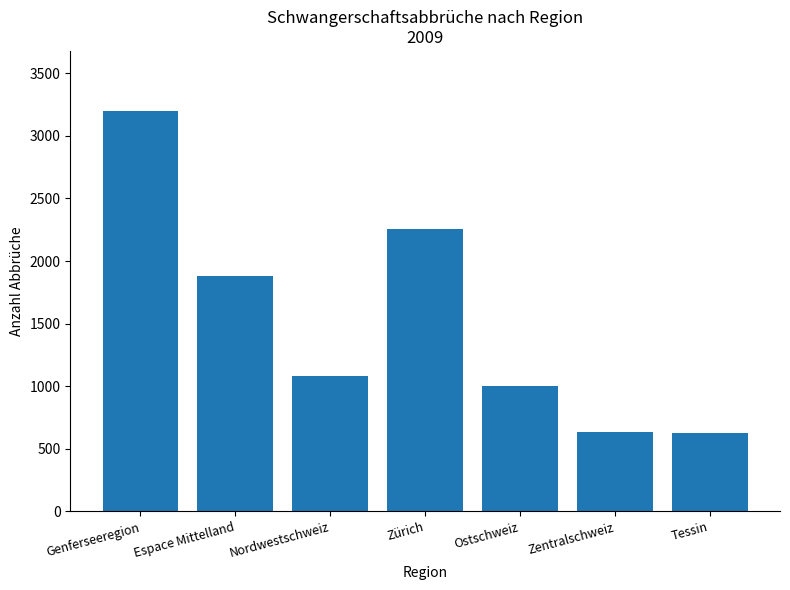

At which category does the chart reach its peak across all series?

Genferseeregion